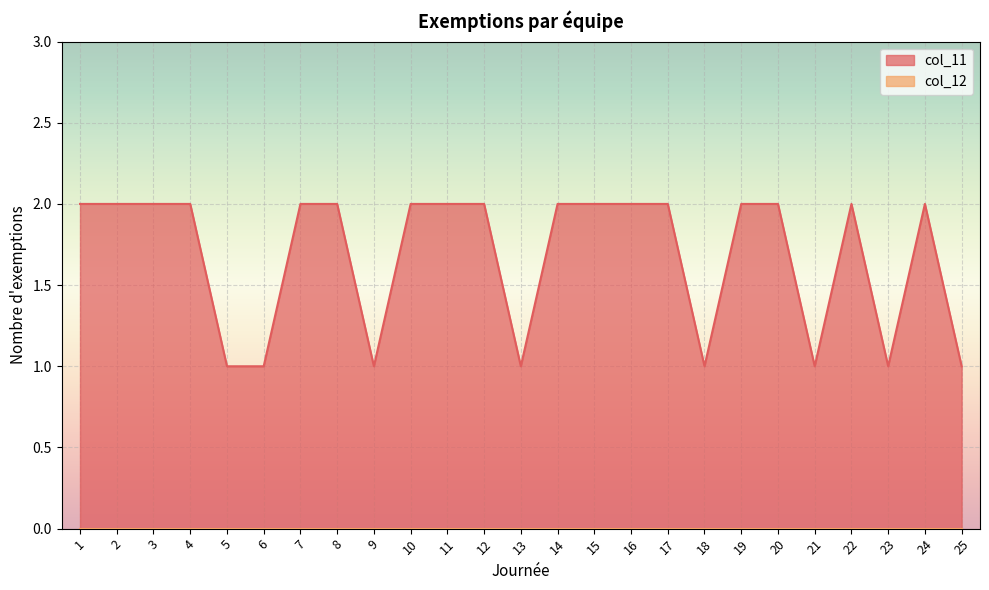

At which category does the data reach its first local peak?

22